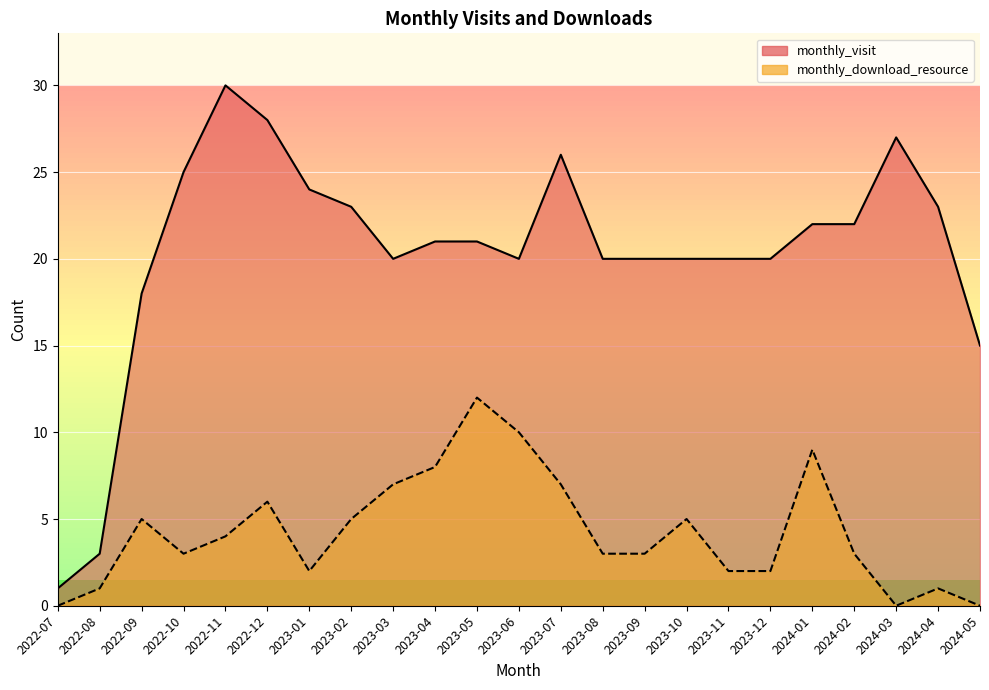

What is the sum of the monthly_download_resource values at 2022-08 and 2023-05?

13